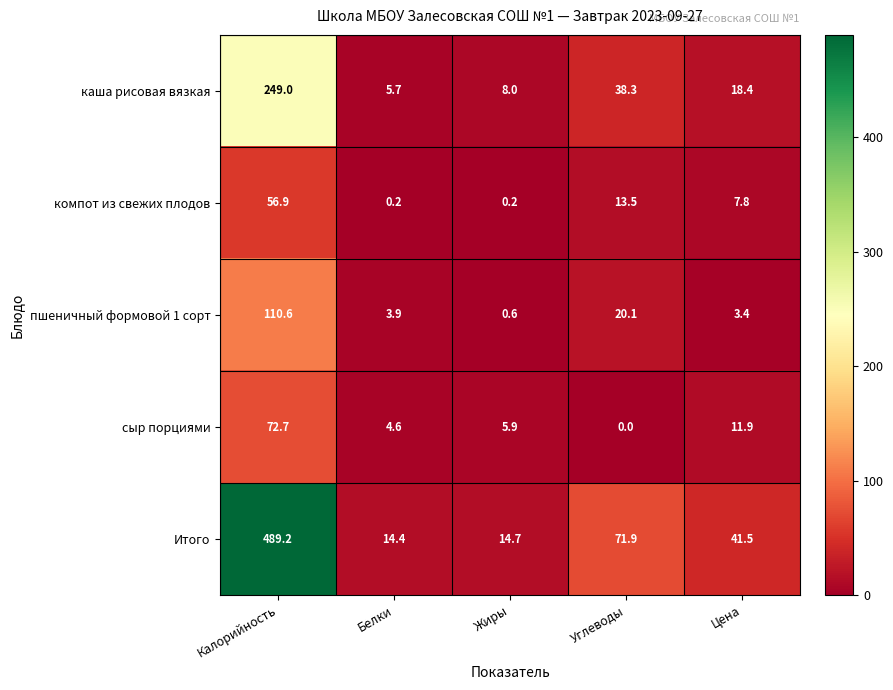

Reading right to left, what are all the values shown in this chart?

каша рисовая вязкая: 18.4	38.3	8.0	5.7	249.0
компот из свежих плодов: 7.8	13.5	0.2	0.2	56.9
пшеничный формовой 1 сорт: 3.4	20.1	0.6	3.9	110.6
сыр порциями: 11.9	0.0	5.9	4.6	72.7
Итого: 41.5	71.9	14.7	14.4	489.2